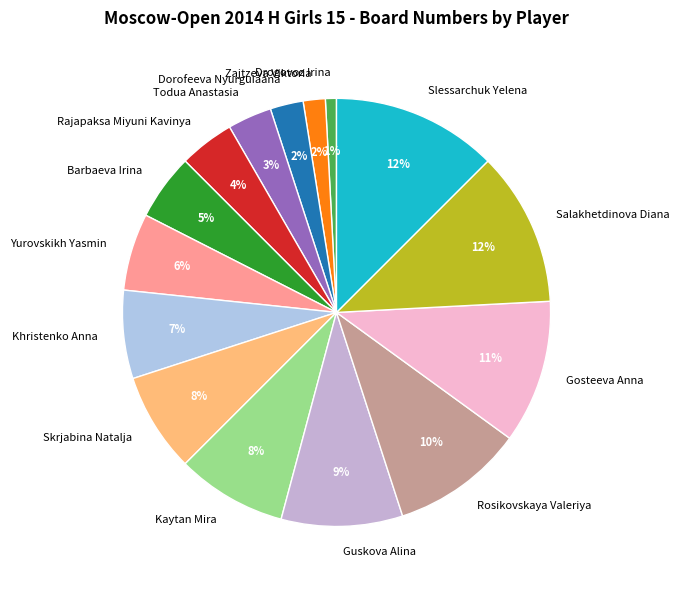

Count the number of slices in the pie.

15